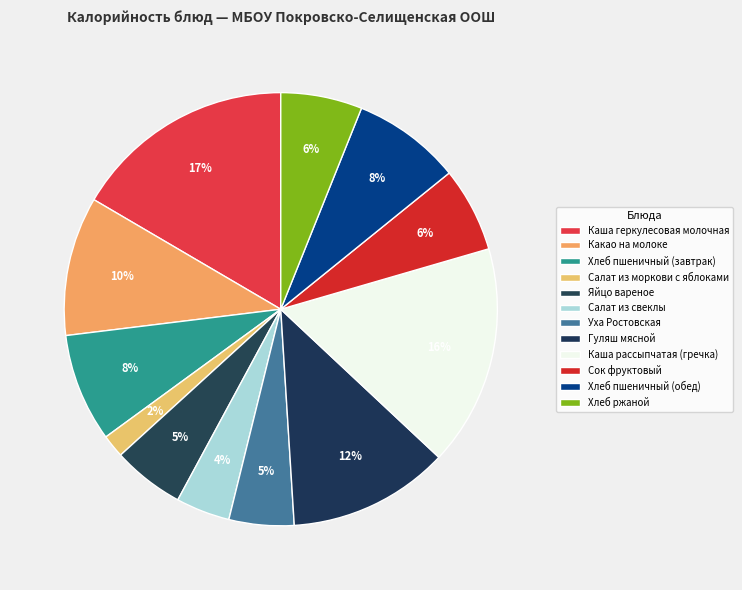

The Сок фруктовый slice represents 6% of the pie. True or false?

True